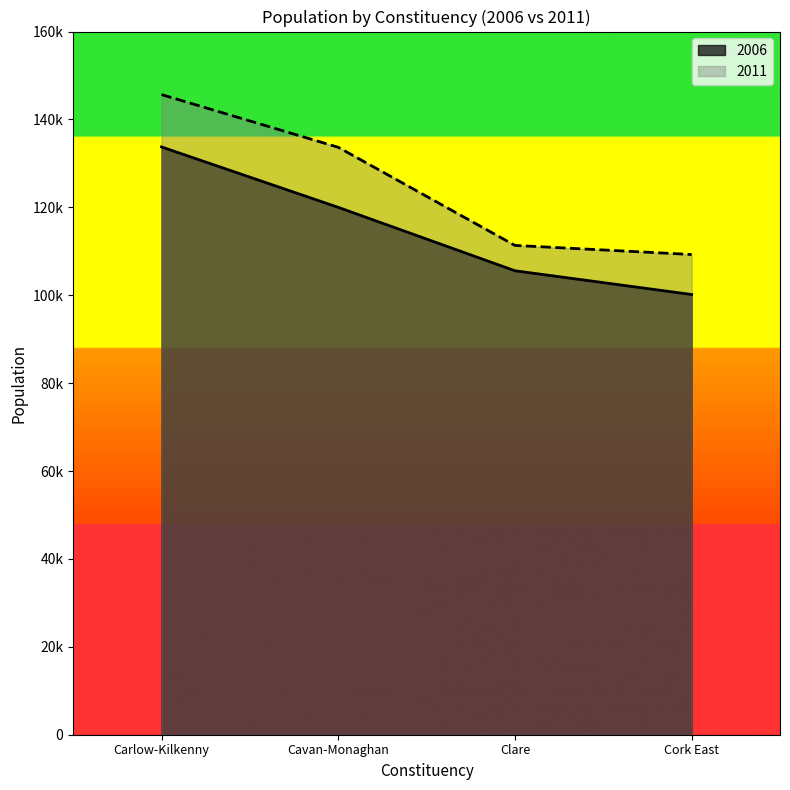

What are all the series names shown in the legend?

2006, 2011